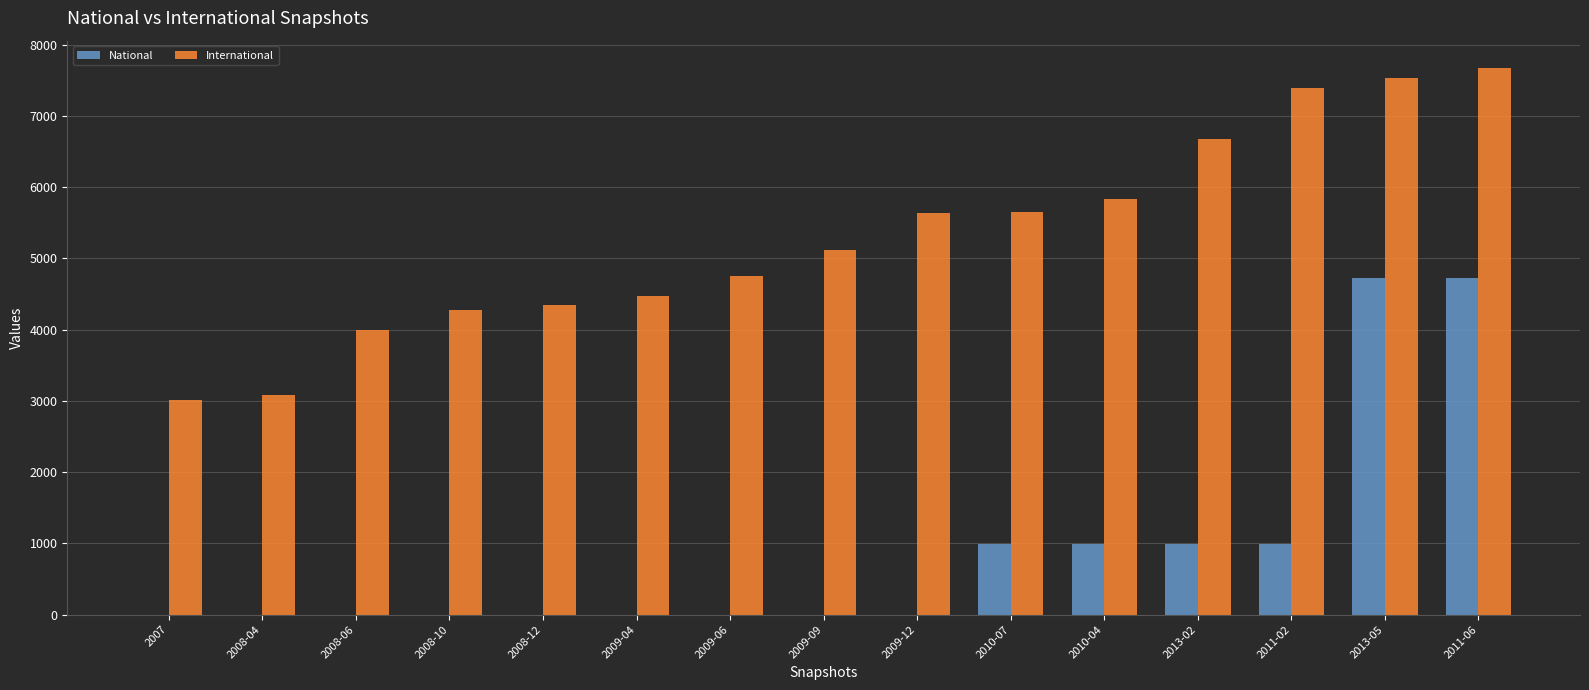

What is the maximum value shown in the chart?

7672